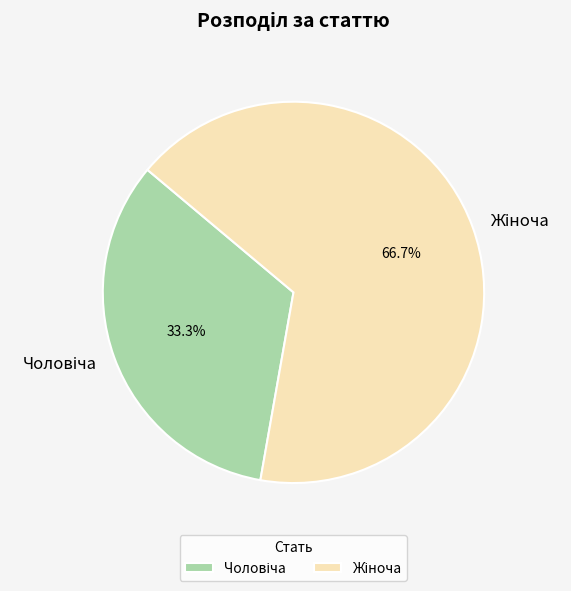

How many segments does this pie chart have?

2